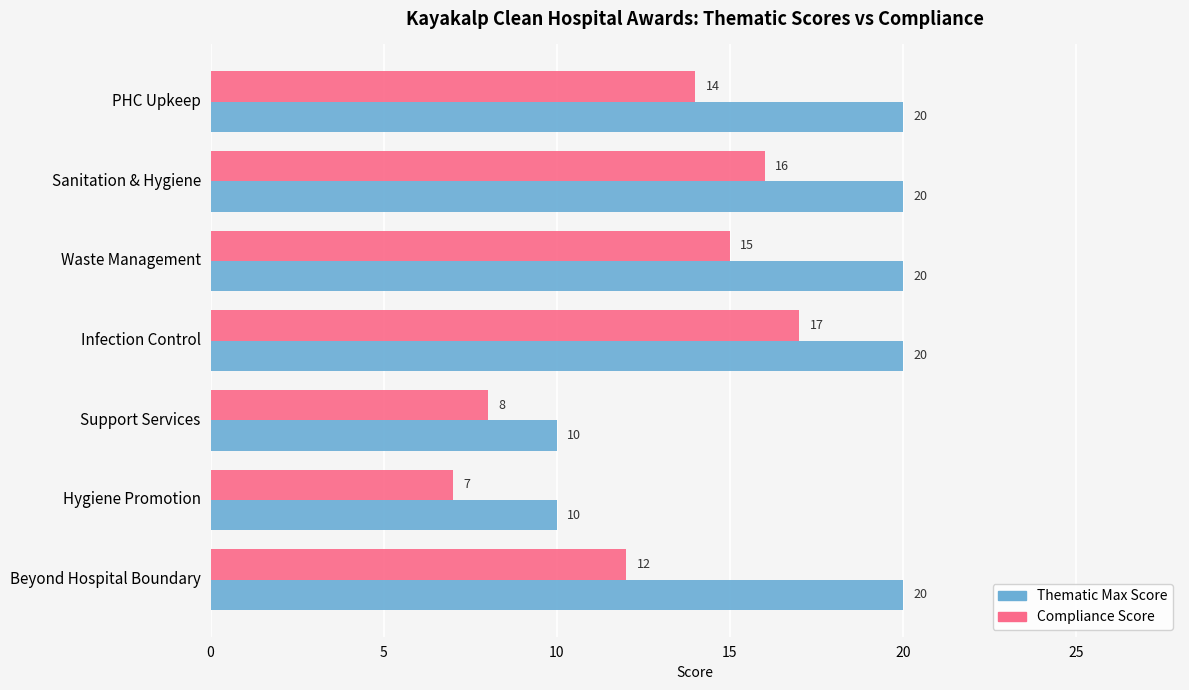

At which category is the sum across all series the highest?

Infection Control